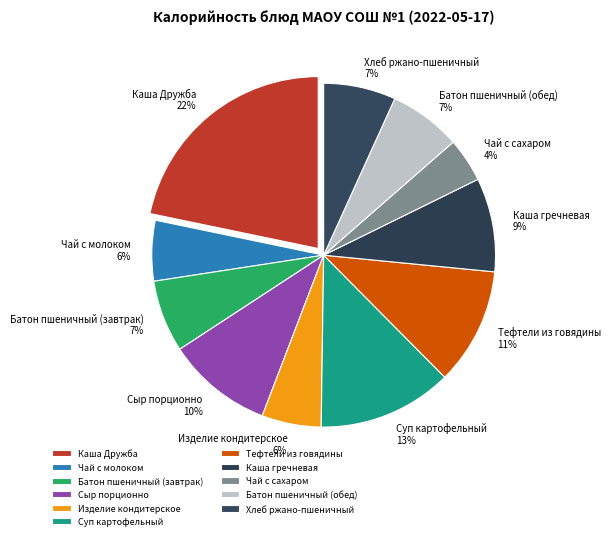

What is the ratio of the value at Батон пшеничный (завтрак) to the value at Каша Дружба?

0.3